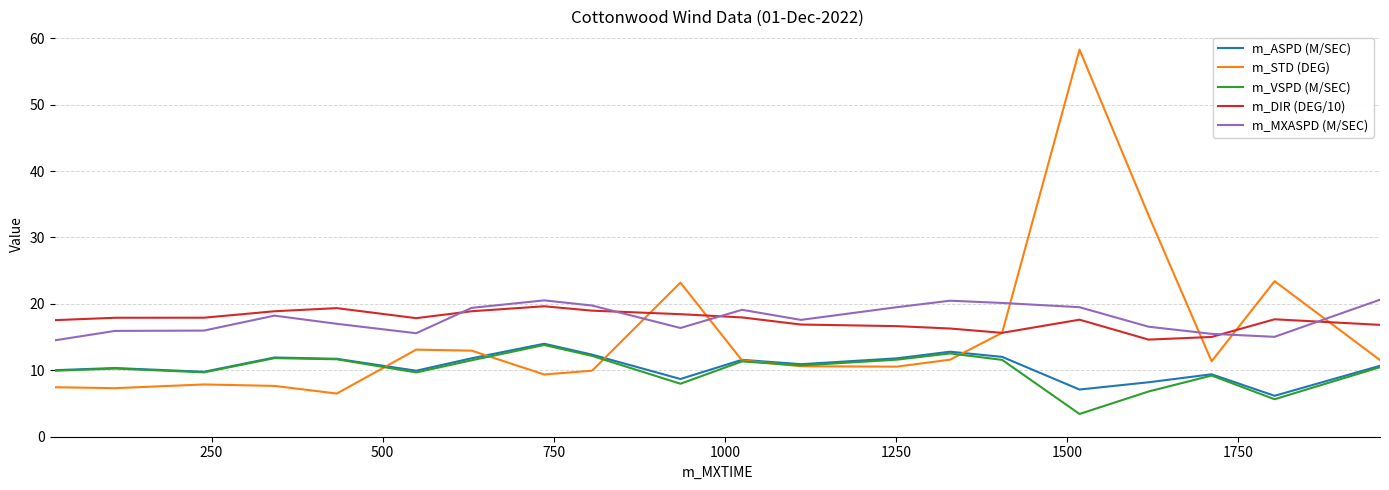

True or false: m_ASPD (M/SEC) and m_MXASPD (M/SEC) intersect in this chart.

False